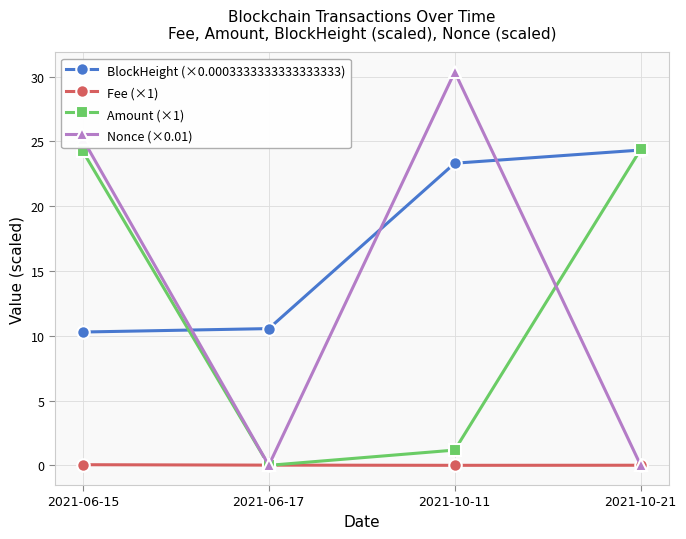

Which series changed the most between 2021-06-17 and 2021-10-21?

Amount (×1)